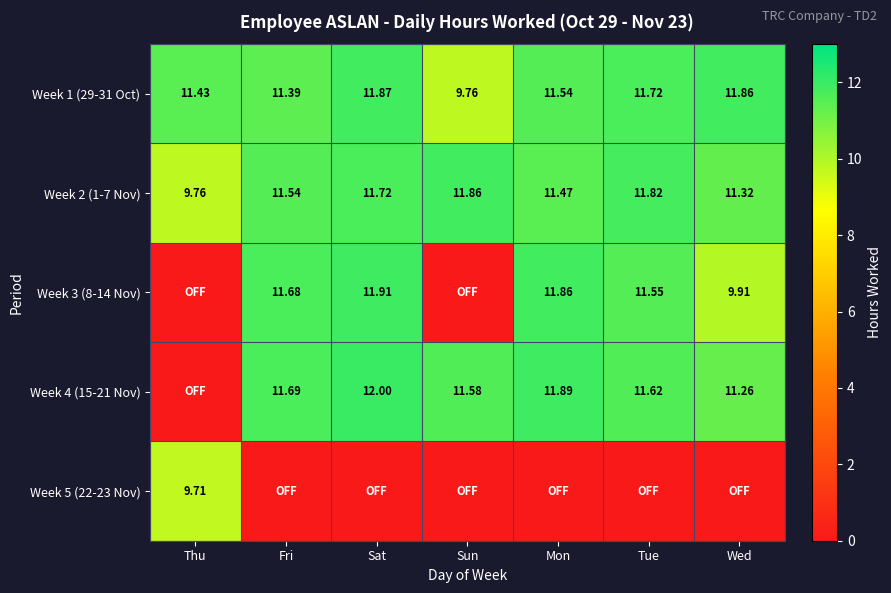

Is the value of Week 2 (1-7 Nov) at Wed greater than the value of Week 1 (29-31 Oct) at Sun?

Yes